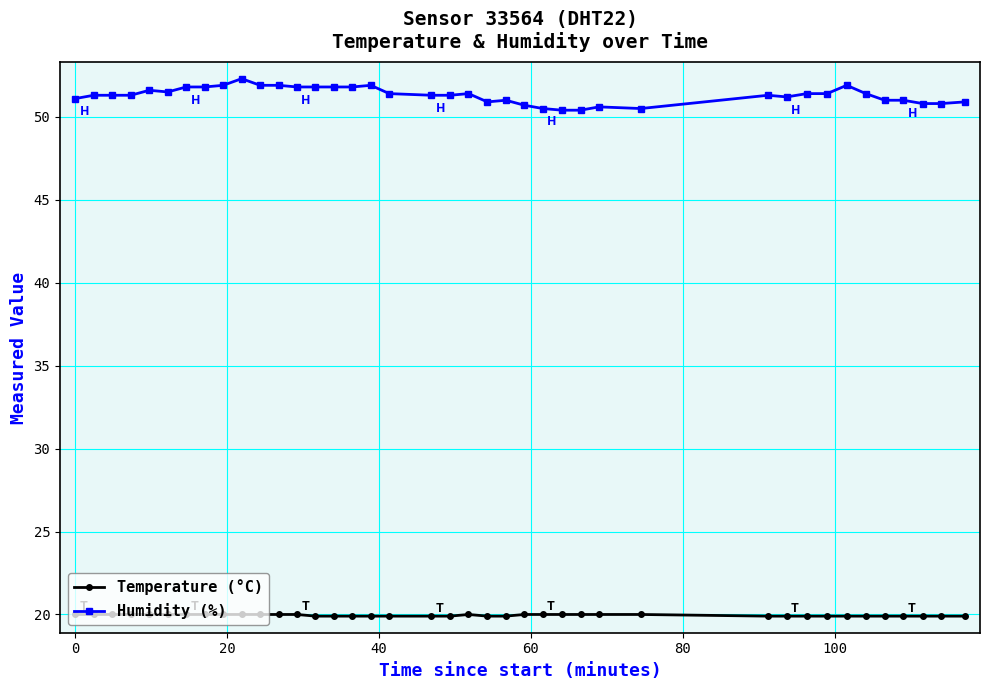

Count the number of data series in this chart.

2